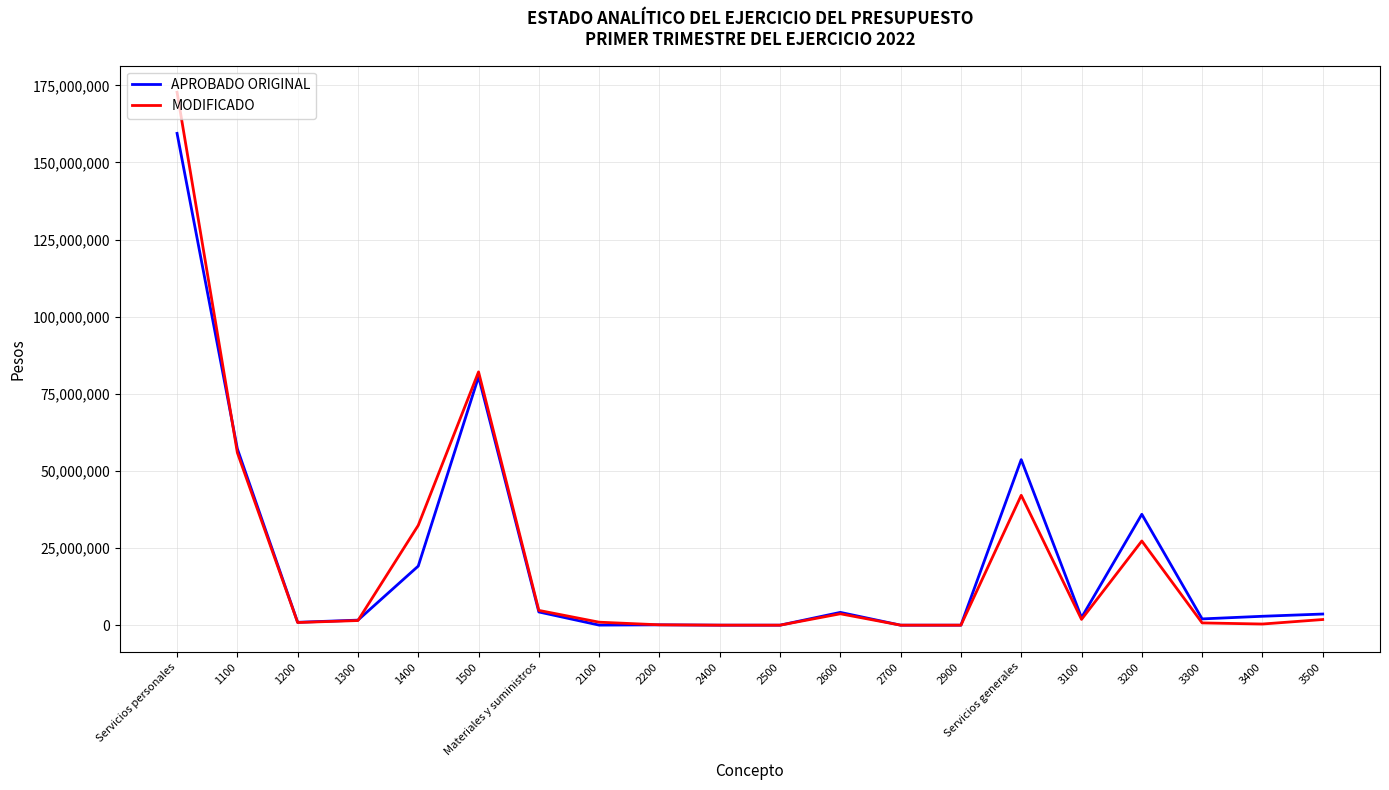

At which category does the chart reach its peak across all series?

Servicios personales